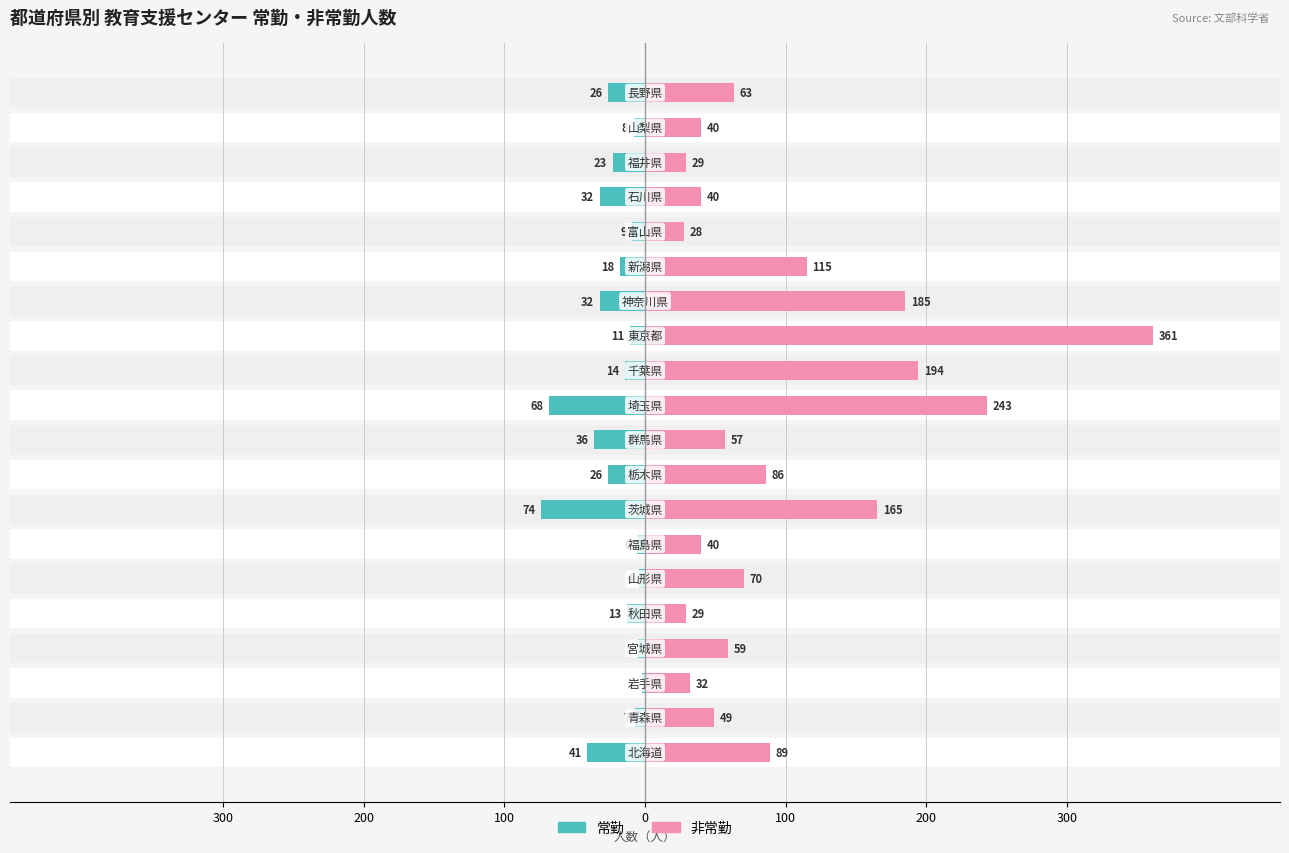

Rank the series by their average value, from highest to lowest.

非常勤, 常勤